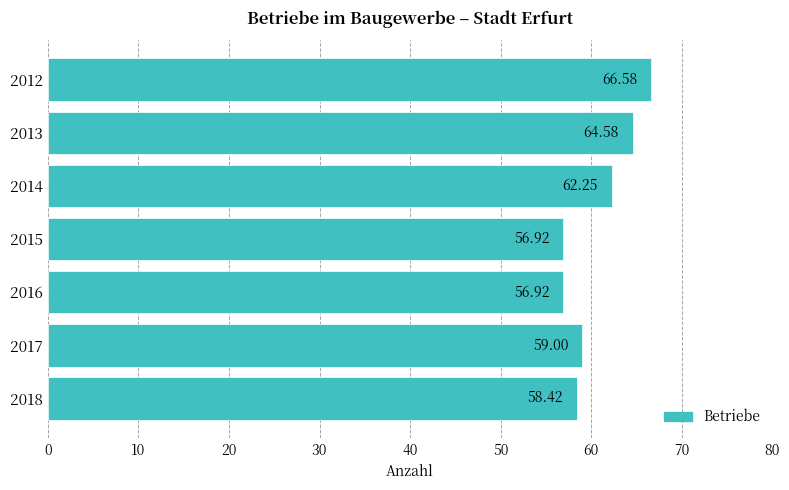

Between 2017 and 2012, which is larger?

2012